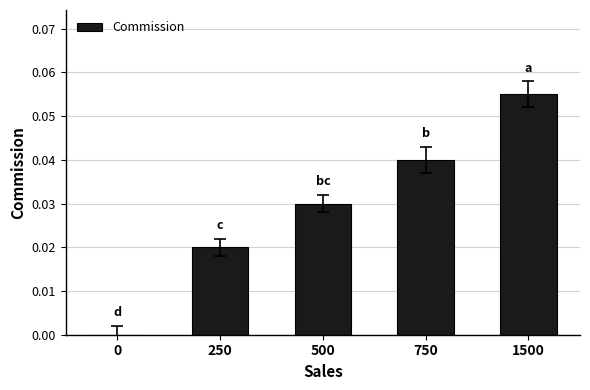

Which has a higher value, 1500 or 750?

1500